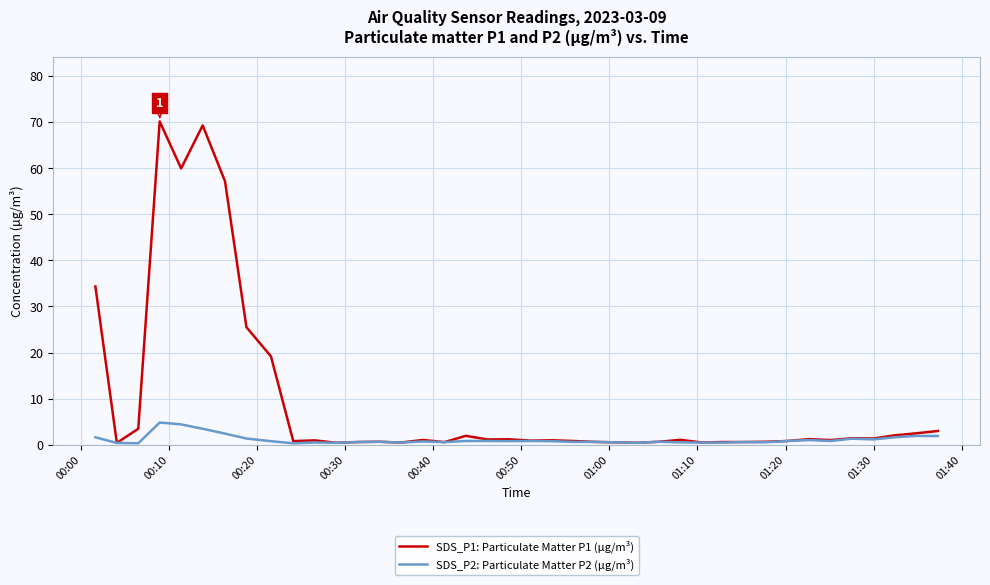

Which series has the largest range (max minus min)?

SDS_P1: Particulate Matter P1 (µg/m³)